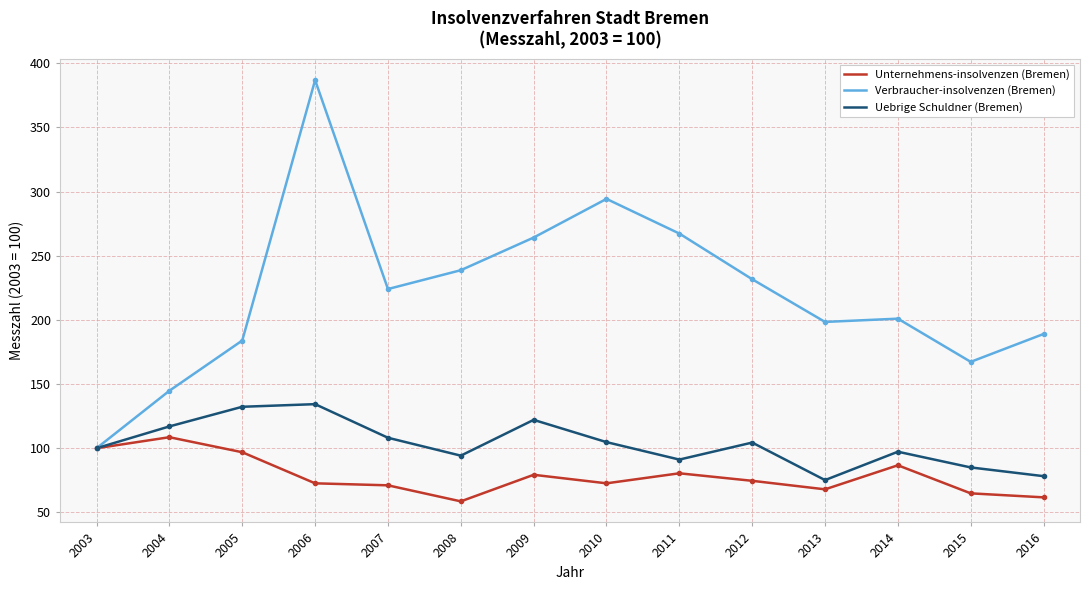

List the series in order of their peak value, lowest first.

Unternehmens-insolvenzen (Bremen), Uebrige Schuldner (Bremen), Verbraucher-insolvenzen (Bremen)